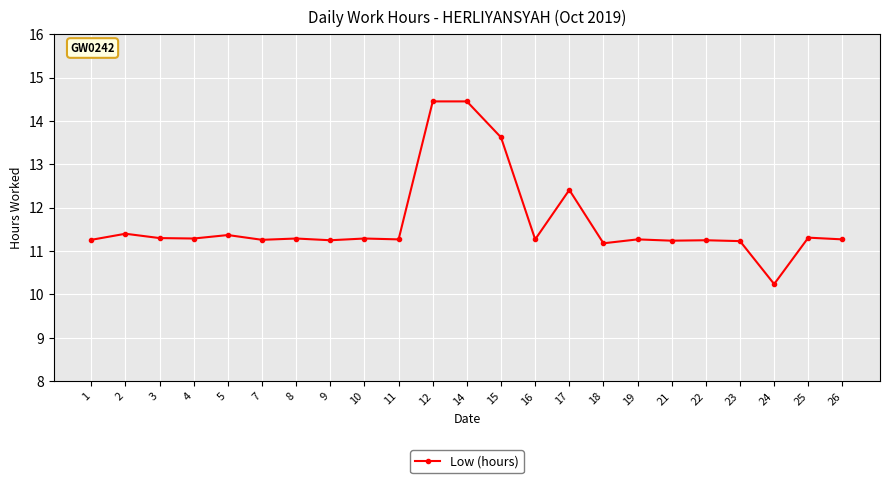

True or false: there are more than 1 points higher than both neighbors.

True